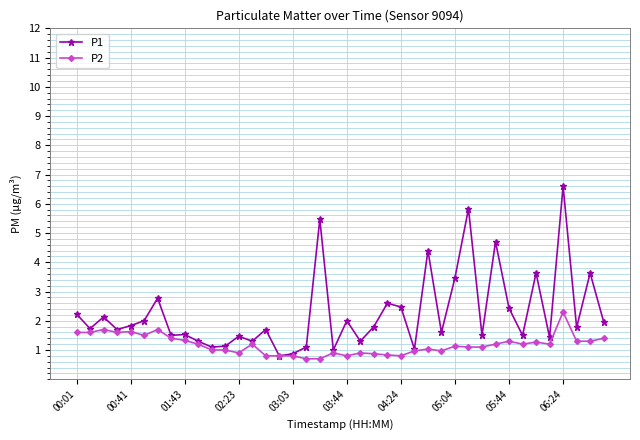

How many distinct data groups are displayed?

2